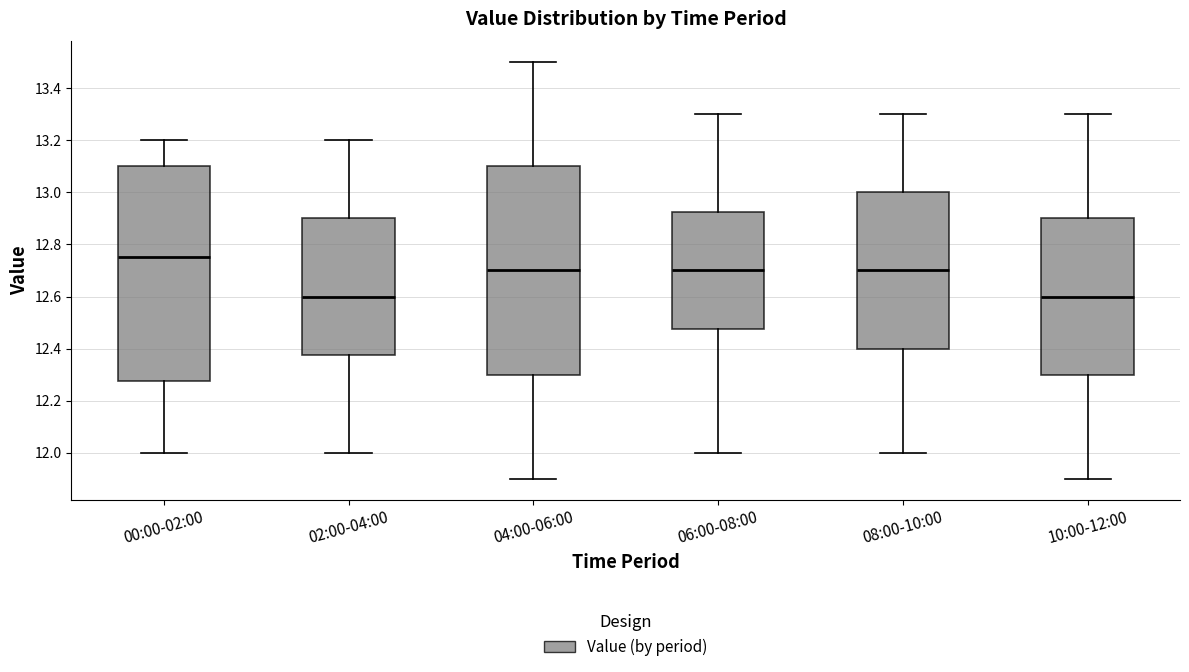

Comparing the boxes themselves (not the whiskers), which one is the tallest?

00:00-02:00